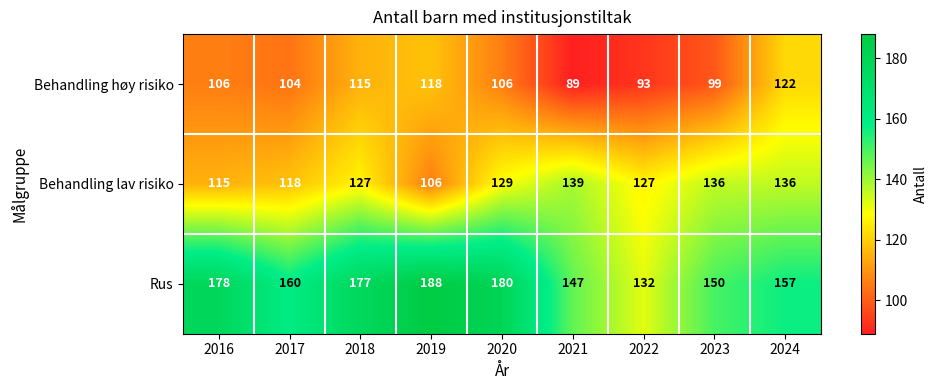

What is the maximum value shown in the chart?

188